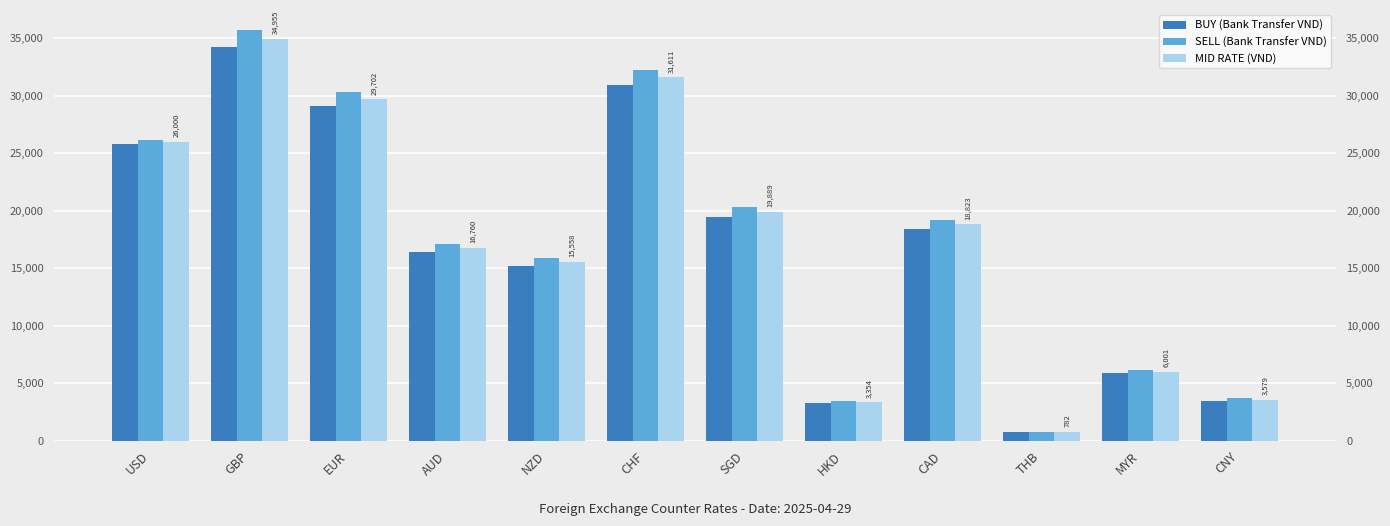

How many groups of bars are there?

12